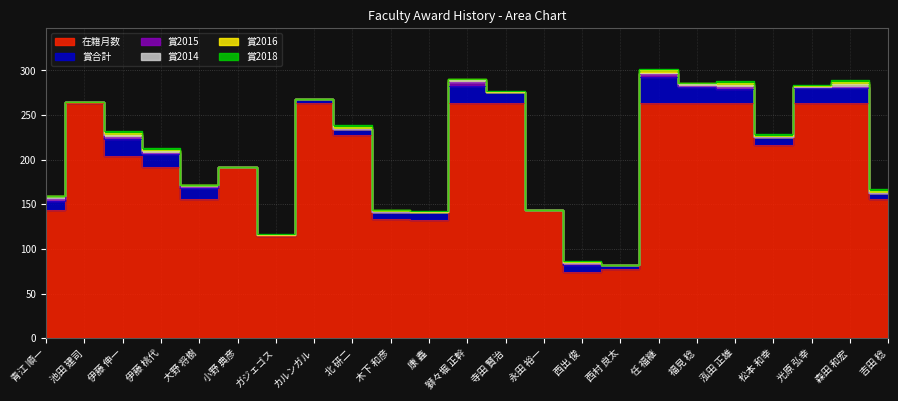

What is the value of the 賞2015 point at the 12th from the left?

4